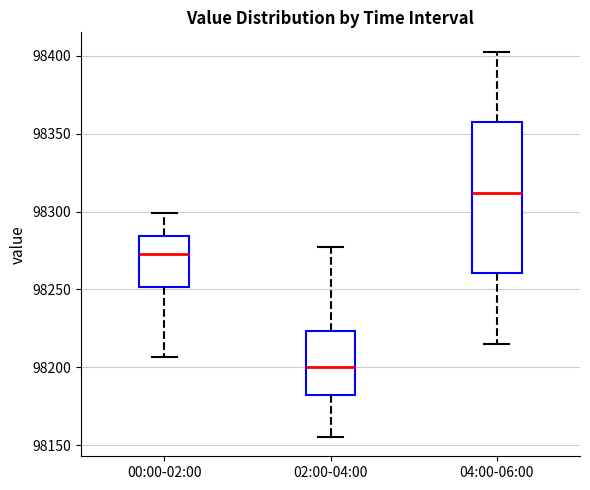

Where does the lower whisker of the box for 02:00-04:00 end on the y-axis? The values are not printed on the chart, so give them approximately, as read against the axis.

98155